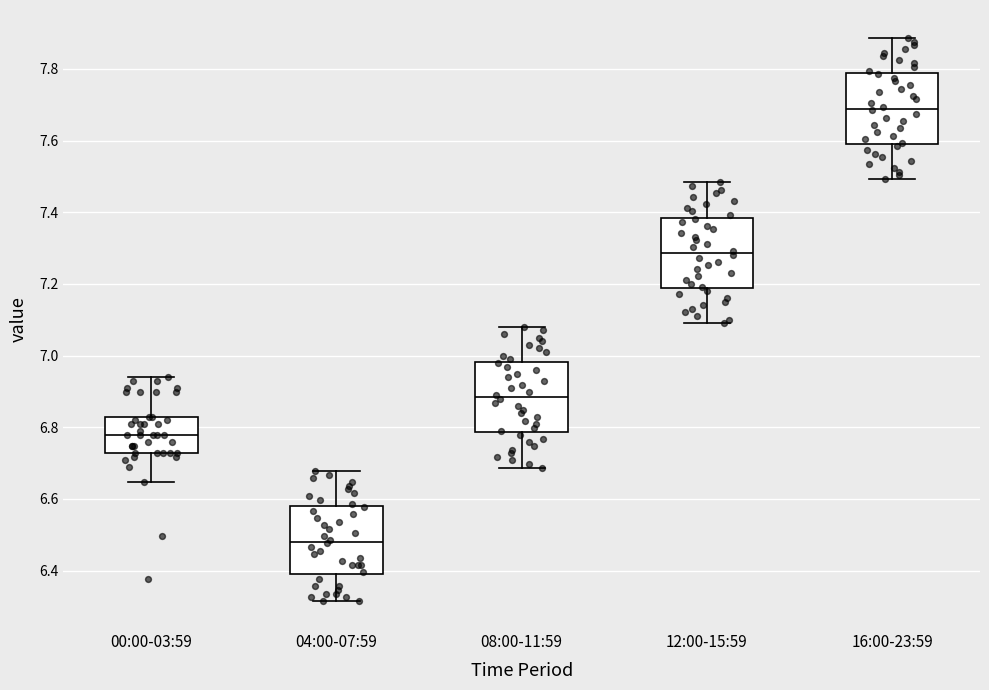

Reading left to right, read every box against the y-axis: the position of its median line, the range the box covers, and the ends of its whiskers. The values are not printed on the chart, so give them approximately, as read against the axis.

00:00-03:59: median 6.78, box 6.72 to 6.82, whiskers 6.64 to 6.94
04:00-07:59: median 6.48, box 6.40 to 6.58, whiskers 6.32 to 6.68
08:00-11:59: median 6.88, box 6.78 to 6.98, whiskers 6.68 to 7.08
12:00-15:59: median 7.28, box 7.18 to 7.38, whiskers 7.10 to 7.48
16:00-23:59: median 7.68, box 7.60 to 7.78, whiskers 7.50 to 7.88